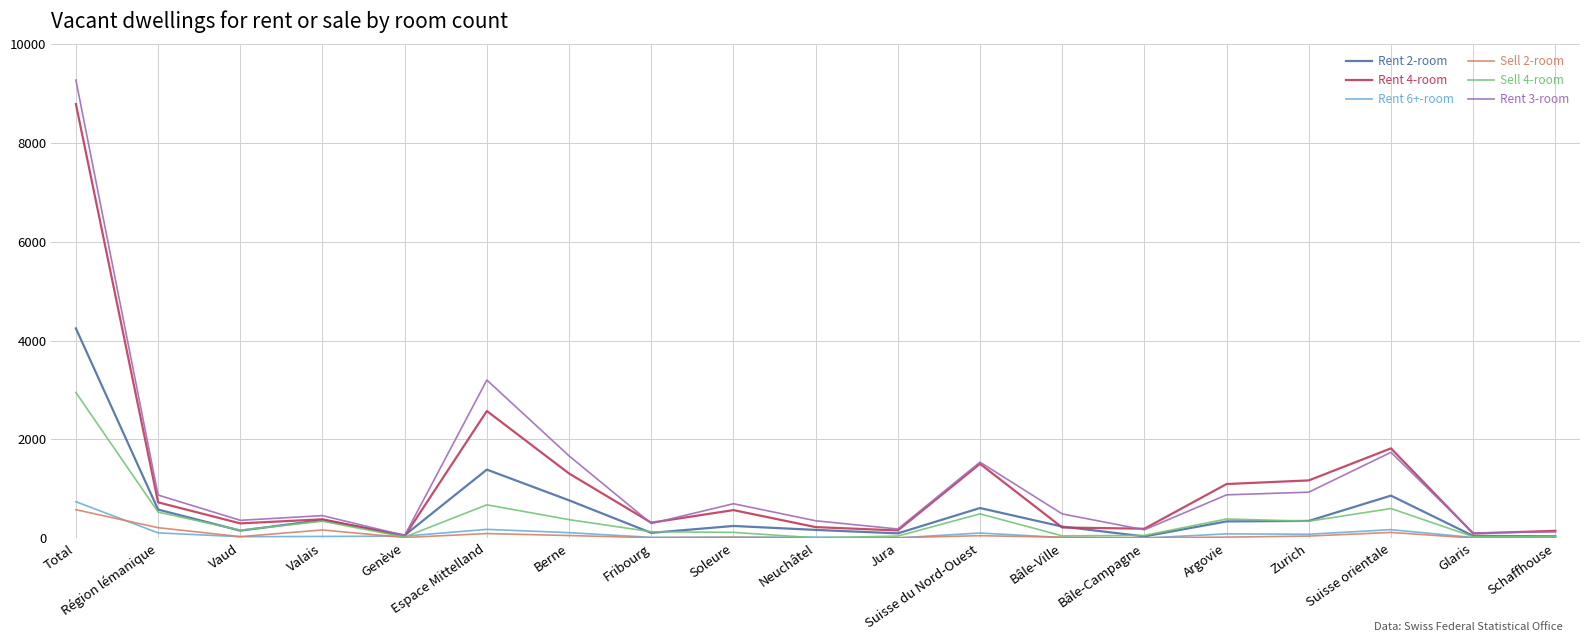

Rank the series by their maximum value, from highest to lowest.

Rent 3-room, Rent 4-room, Rent 2-room, Sell 4-room, Rent 6+-room, Sell 2-room